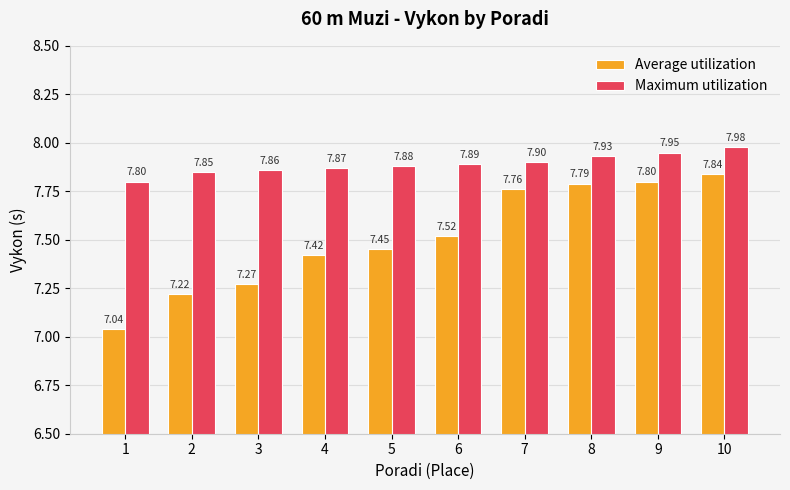

What is the sum of all Average utilization values?

75.1